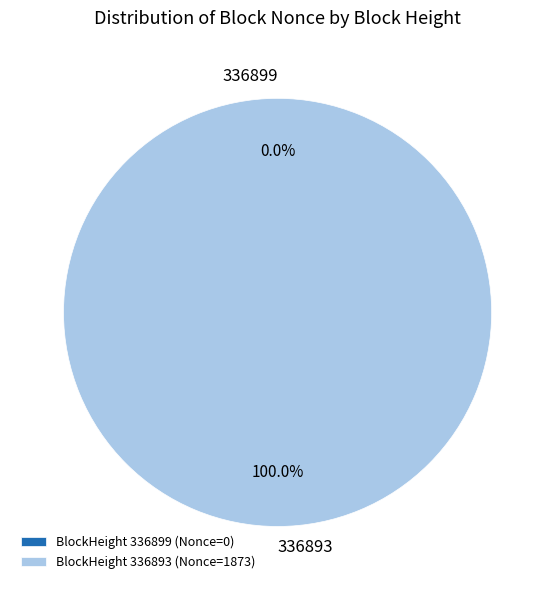

True or false: 336893 accounts for 91% of the total.

False